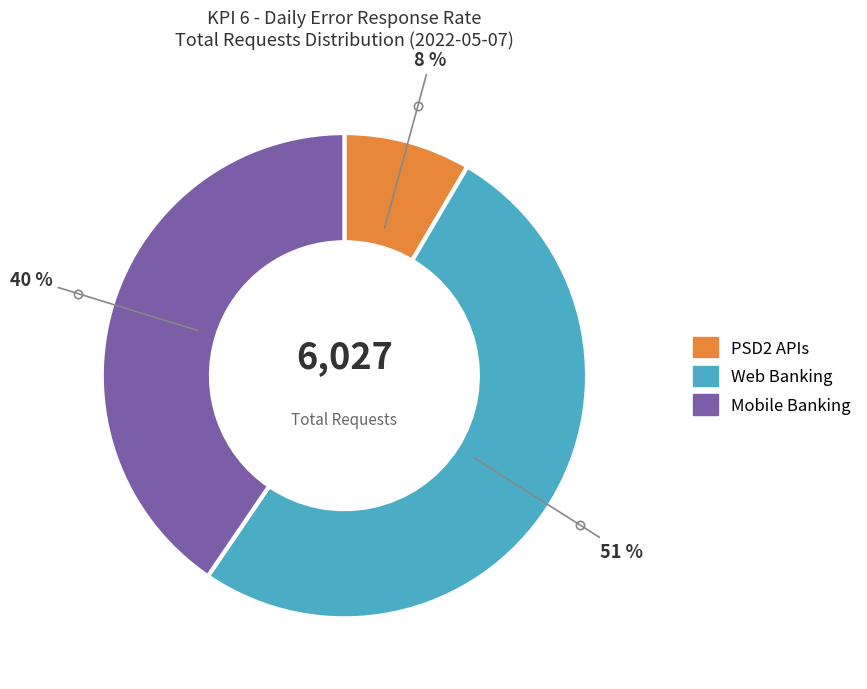

Which has a higher value, PSD2 APIs or Mobile Banking?

Mobile Banking